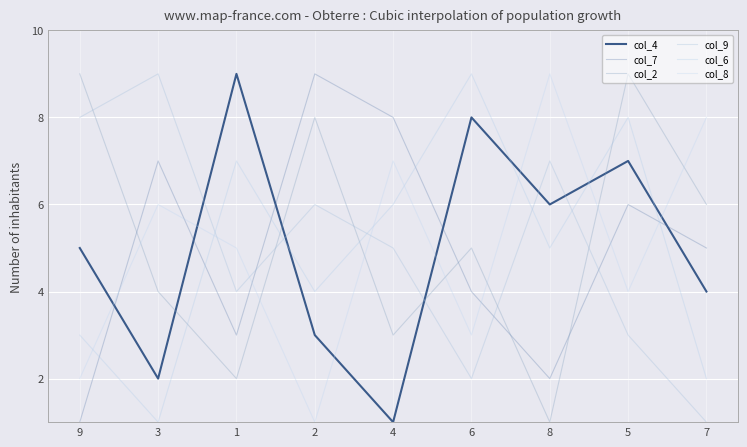

Reading right to left, transcribe all the data shown in this chart.

col_4: 4	7	6	8	1	3	9	2	5
col_7: 5	6	2	4	8	9	3	7	1
col_2: 6	9	1	5	3	8	2	4	9
col_9: 1	3	7	2	5	6	4	9	8
col_6: 2	8	5	9	6	4	7	1	3
col_8: 8	4	9	3	7	1	5	6	2